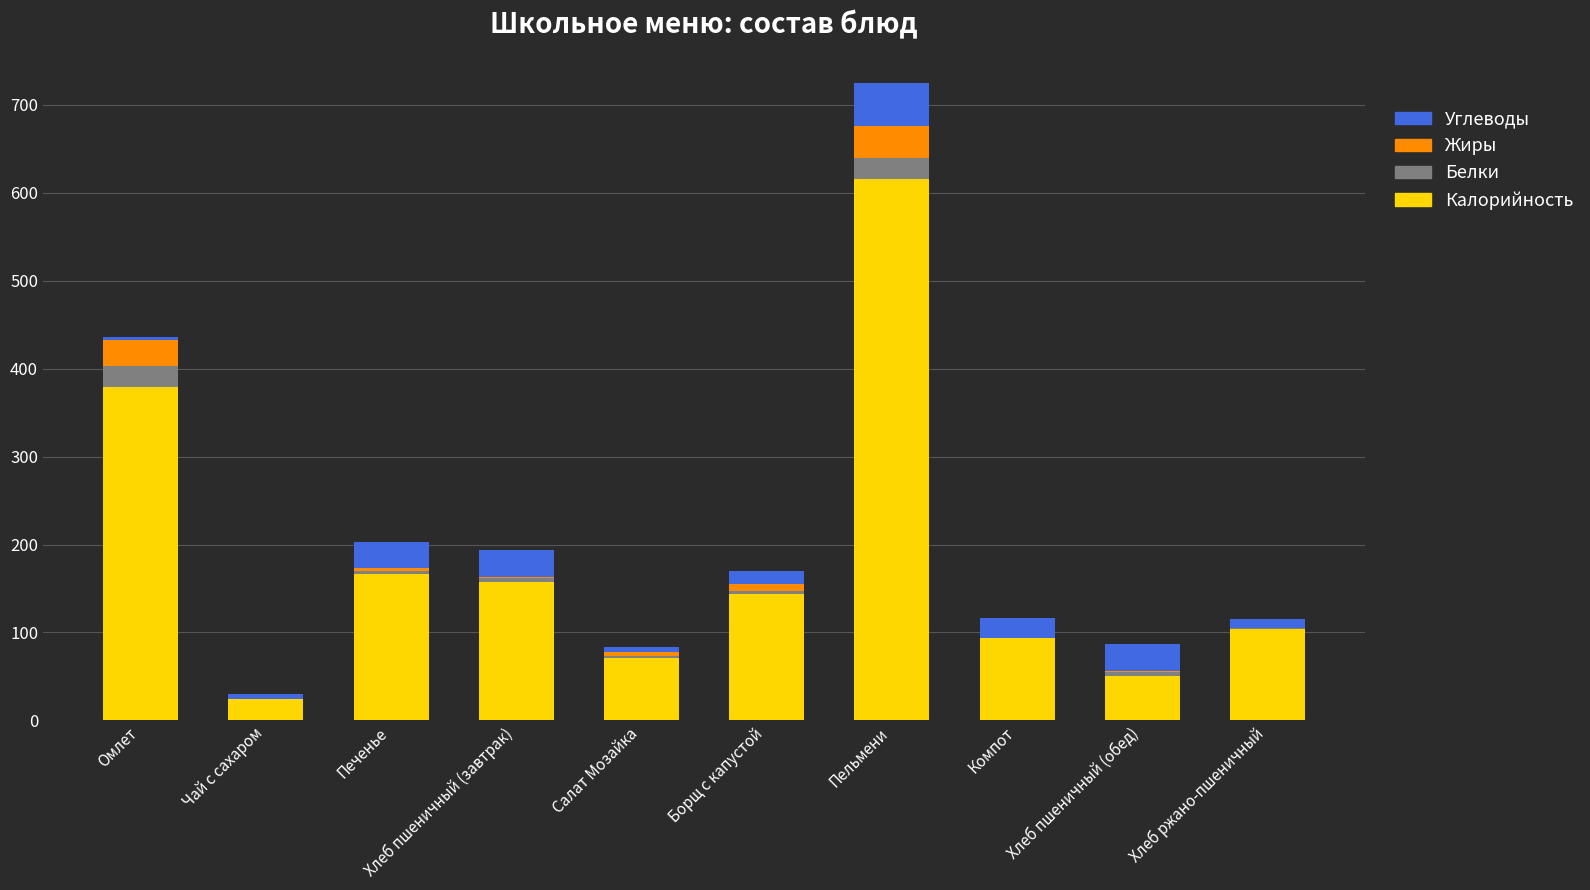

How many categories are shown in the chart?

10